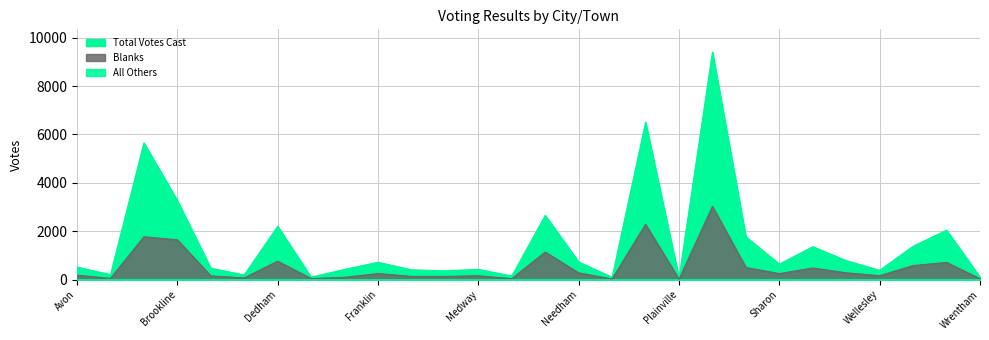

Where is the first local maximum for Blanks?

Braintree